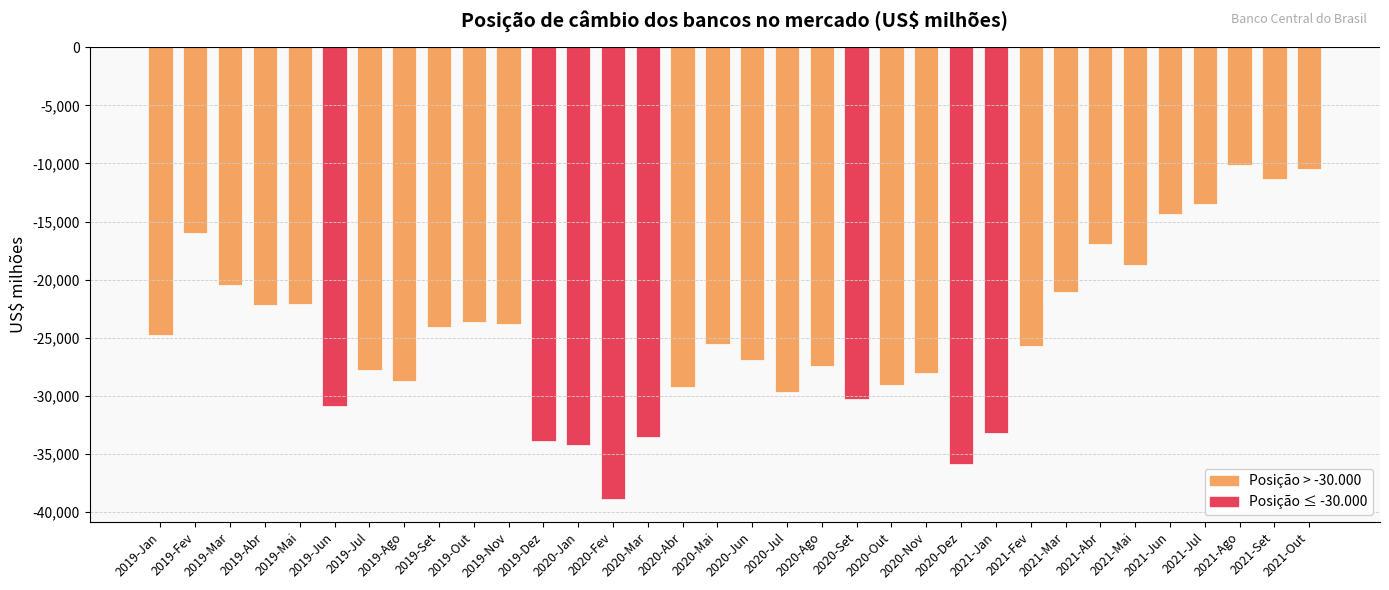

At which label does the data first exceed -25504?

2019-Jan